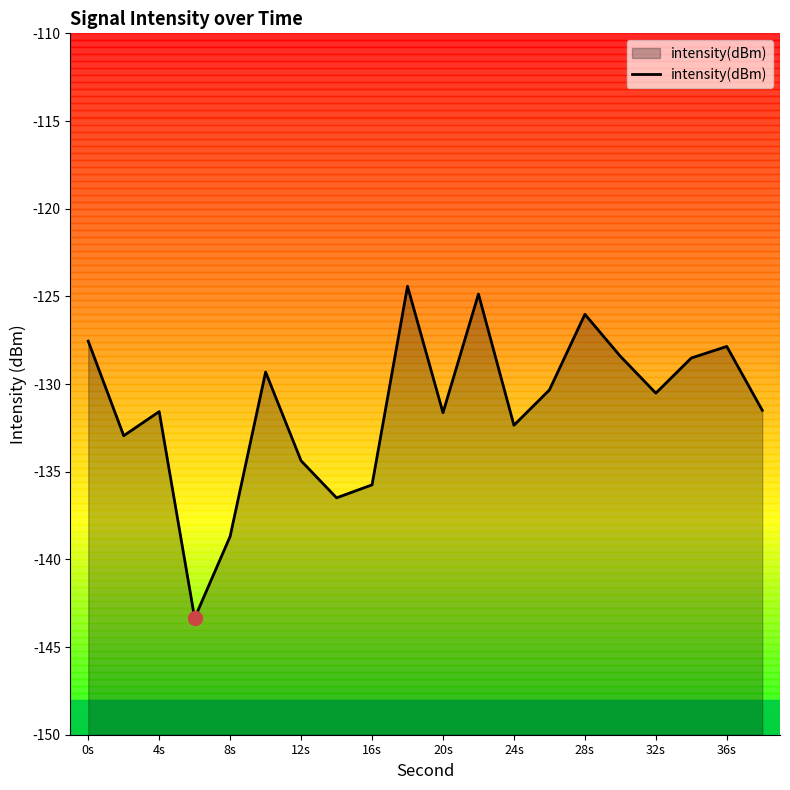

Which has a higher value, 32s or 20s?

32s